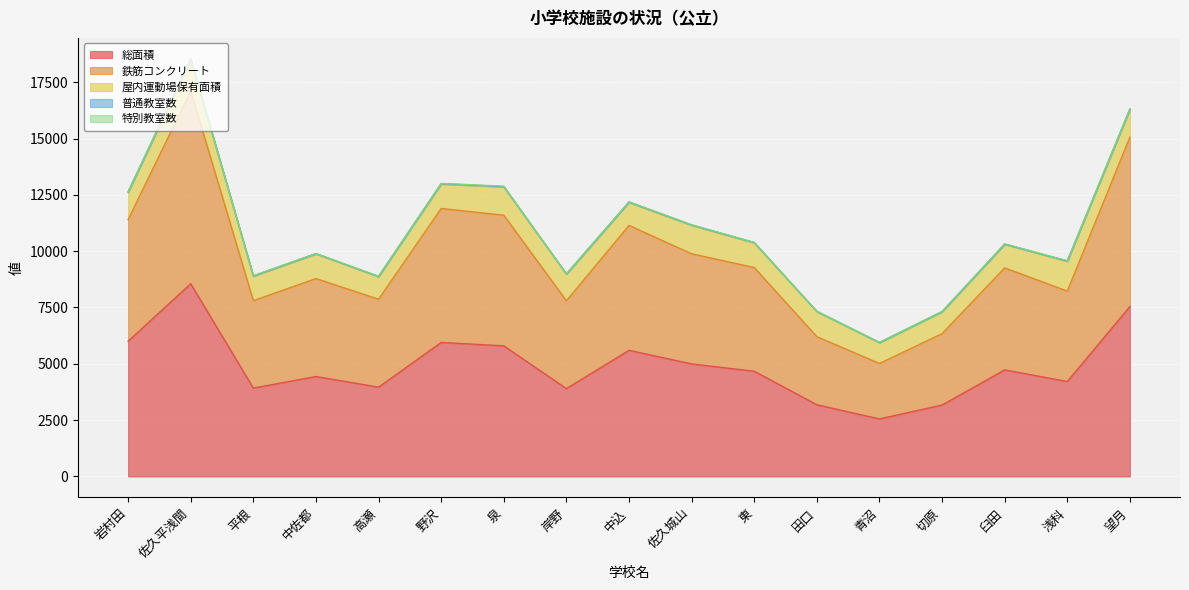

List the labels in order of 普通教室数 value, largest first.

佐久平浅間, 野沢, 岩村田, 東, 中佐都, 泉, 中込, 佐久城山, 浅科, 望月, 田口, 高瀬, 臼田, 平根, 岸野, 切原, 青沼